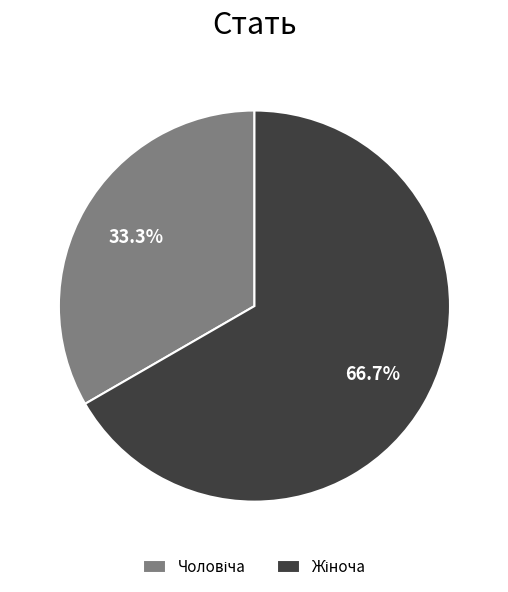

How many segments does this pie chart have?

2